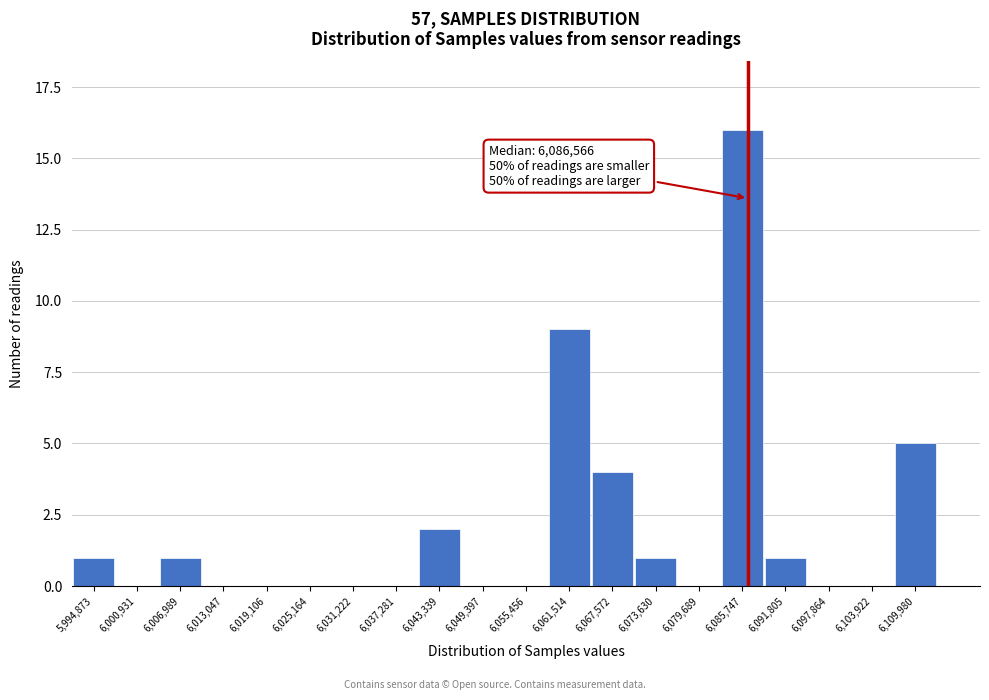

Reading right to left, transcribe all the data shown in this chart.

6,109,980=5	6,103,922=0	6,097,864=0	6,091,805=1	6,085,747=16	6,079,689=0	6,073,630=1	6,067,572=4	6,061,514=9	6,055,456=0	6,049,397=0	6,043,339=2	6,037,281=0	6,031,222=0	6,025,164=0	6,019,106=0	6,013,047=0	6,006,989=1	6,000,931=0	5,994,873=1